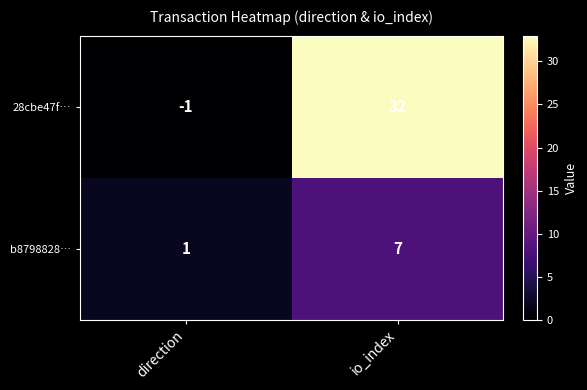

Which series has the largest range (max minus min)?

28cbe47f…